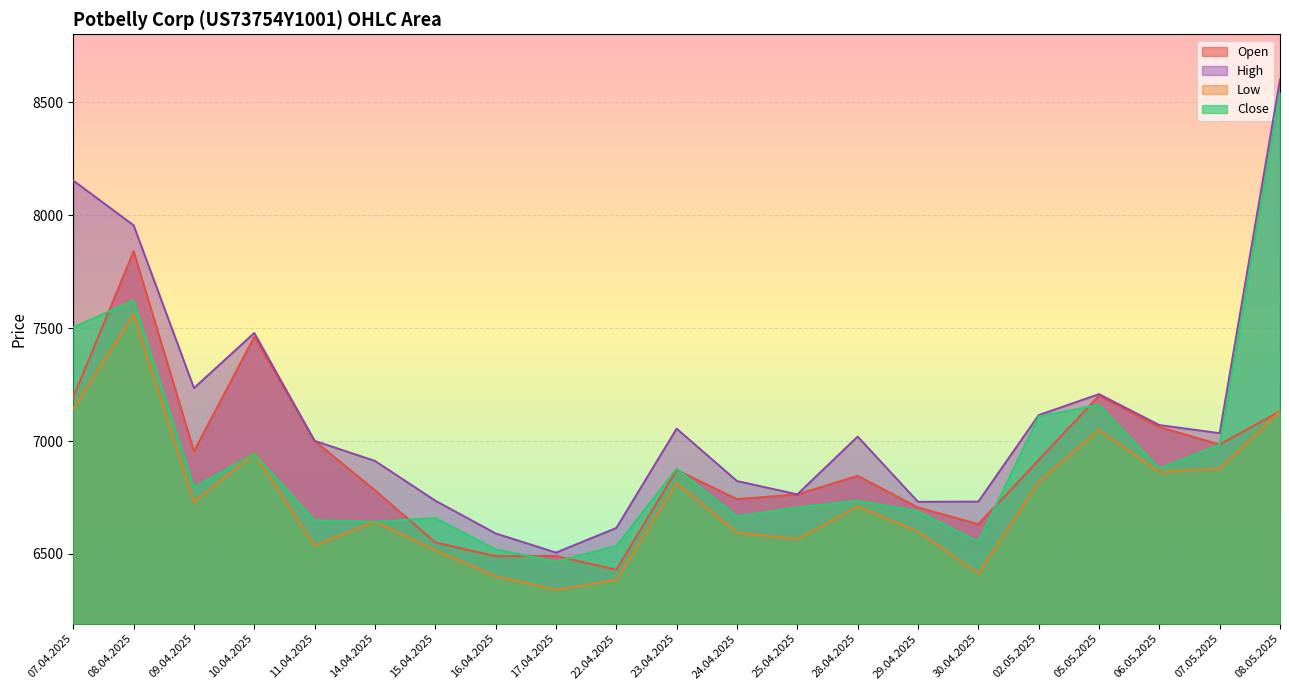

How many lines are shown in the chart?

4